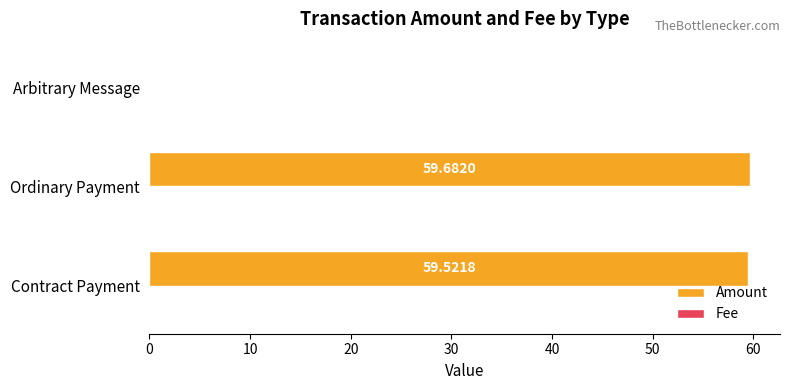

Which category has the highest value in the Amount series?

Ordinary Payment